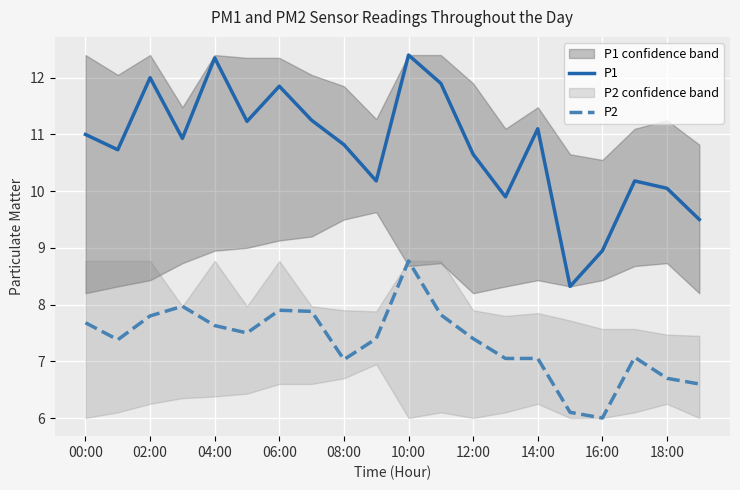

Which category has the highest value in the P2 series?

10:00